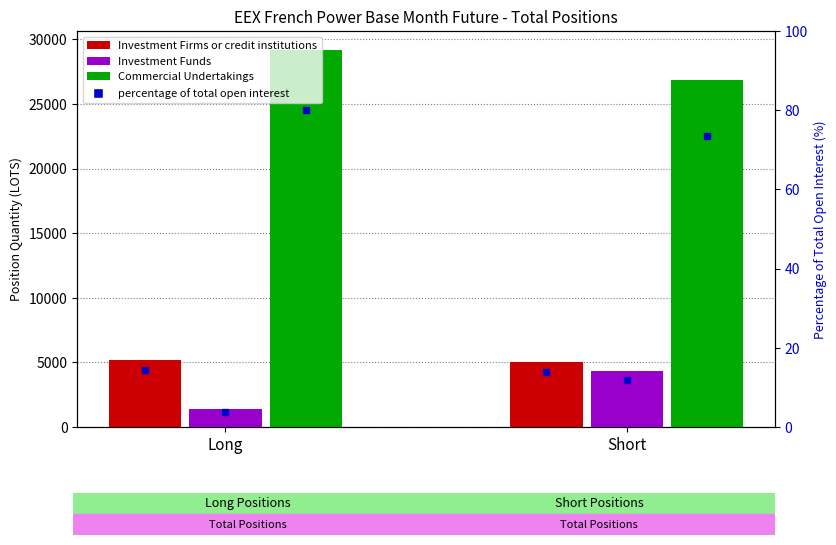

What is the label of the 2nd bar from the left?

Short